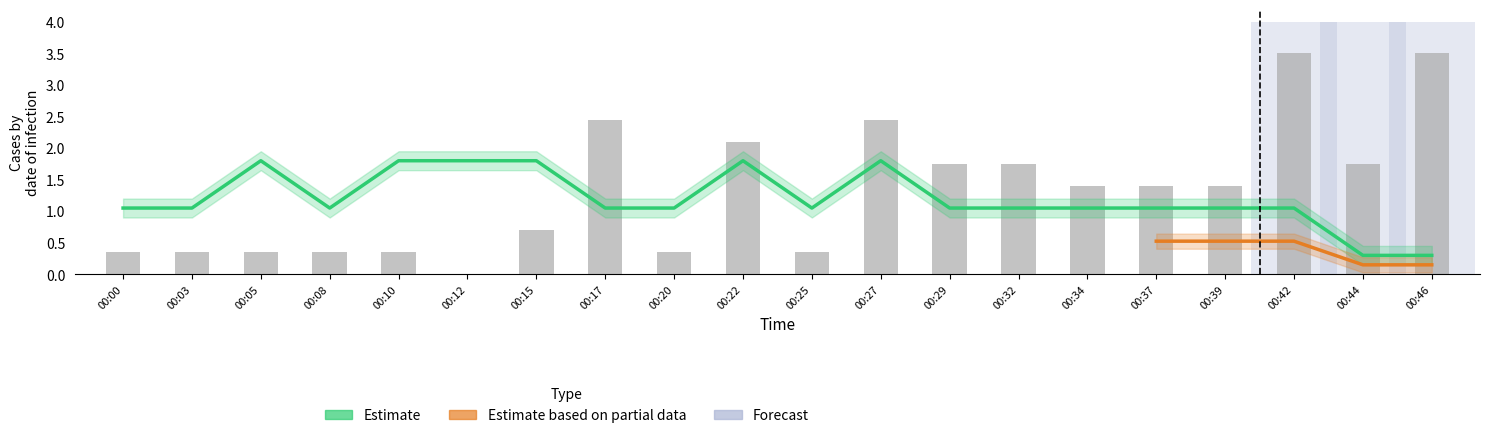

Reading left to right, list all the values displayed in this chart.

Temp: 1.0	1.0	1.8	1.0	1.8	1.8	1.8	1.0	1.0	1.8	1.0	1.8	1.0	1.0	1.0	1.0	1.0	1.0	0.3	0.3
Humidity: 0.4	0.4	0.4	0.4	0.4	0.0	0.7	2.5	0.4	2.1	0.4	2.5	1.8	1.8	1.4	1.4	1.4	3.5	1.8	3.5